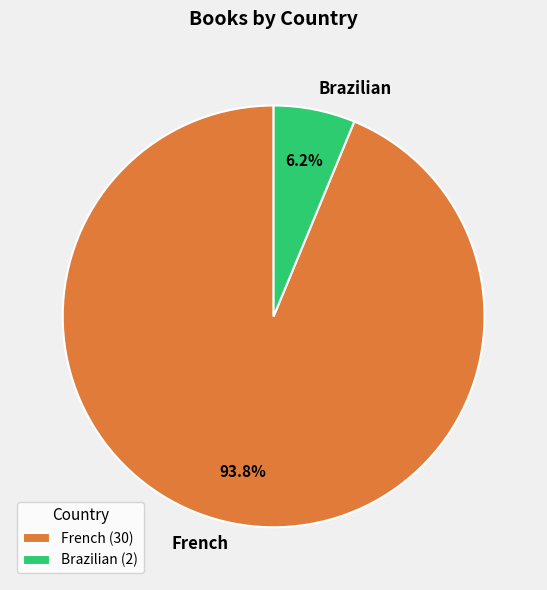

What is the majority slice?

French